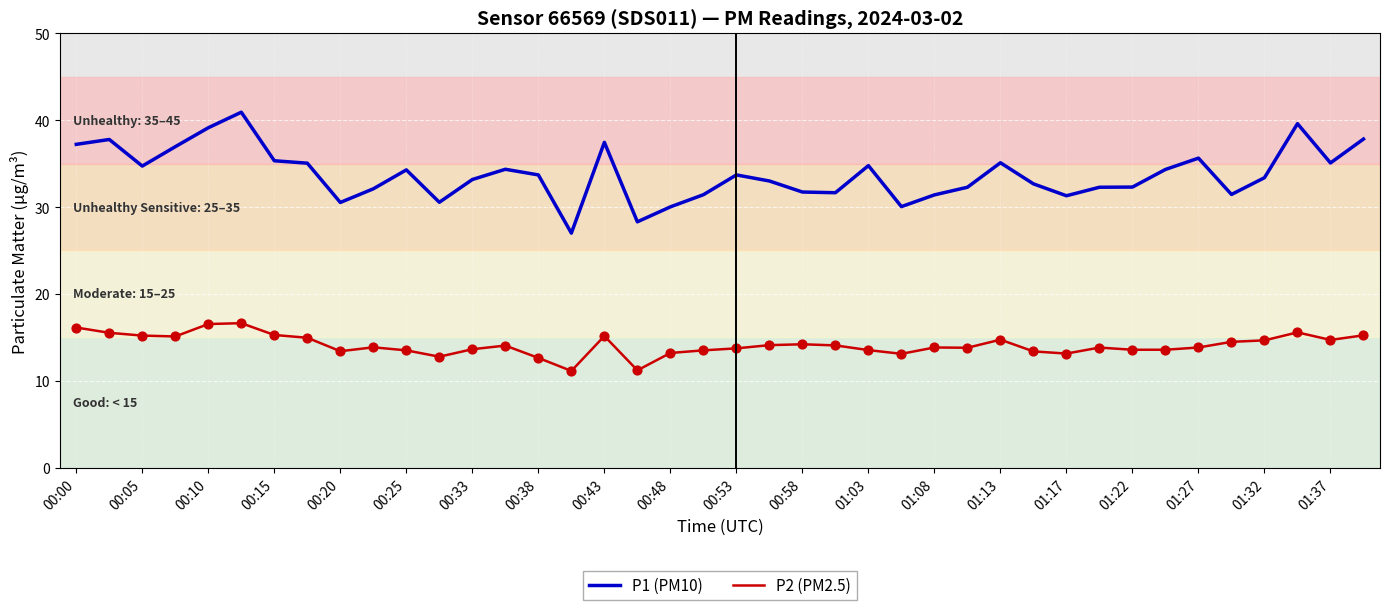

Which series has the largest total across all categories?

P1 (PM10)